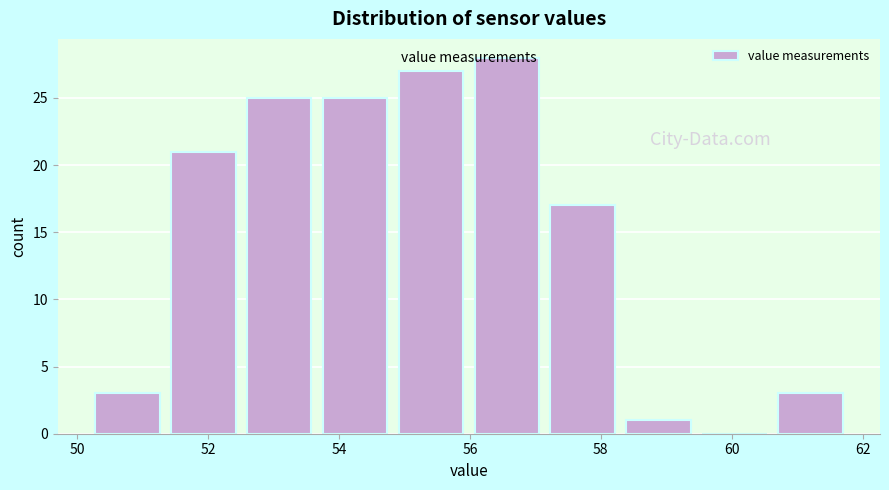

Which range on the x-axis has the tallest bar?

56.0 to 57.2